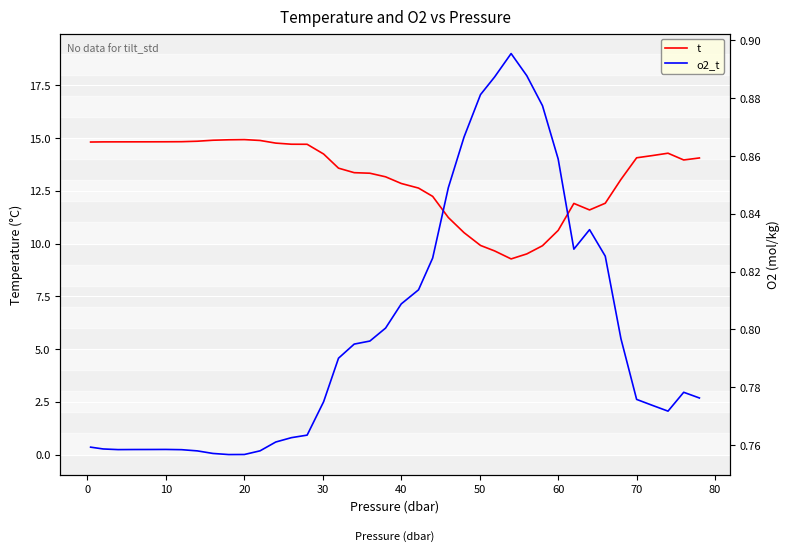

What is the maximum value for t?

14.9